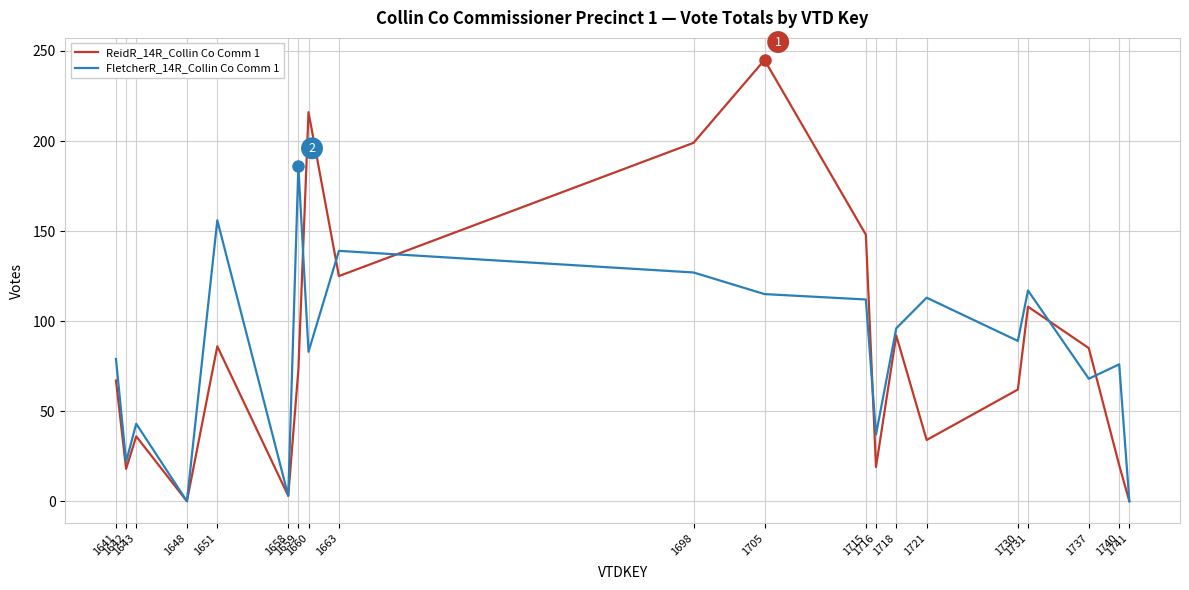

How many values in the ReidR_14R_Collin Co Comm 1 series are below 73?

10